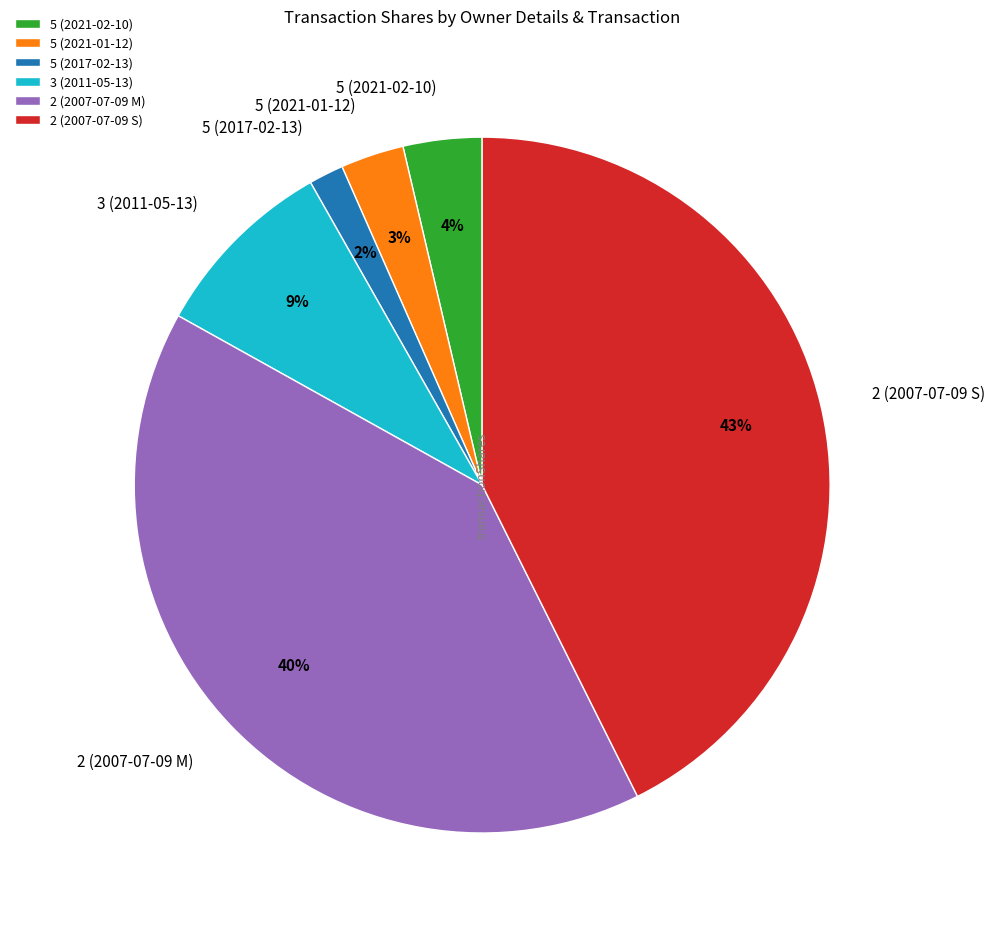

Rank the categories by value from lowest to highest.

5 (2017-02-13), 5 (2021-01-12), 5 (2021-02-10), 3 (2011-05-13), 2 (2007-07-09 M), 2 (2007-07-09 S)